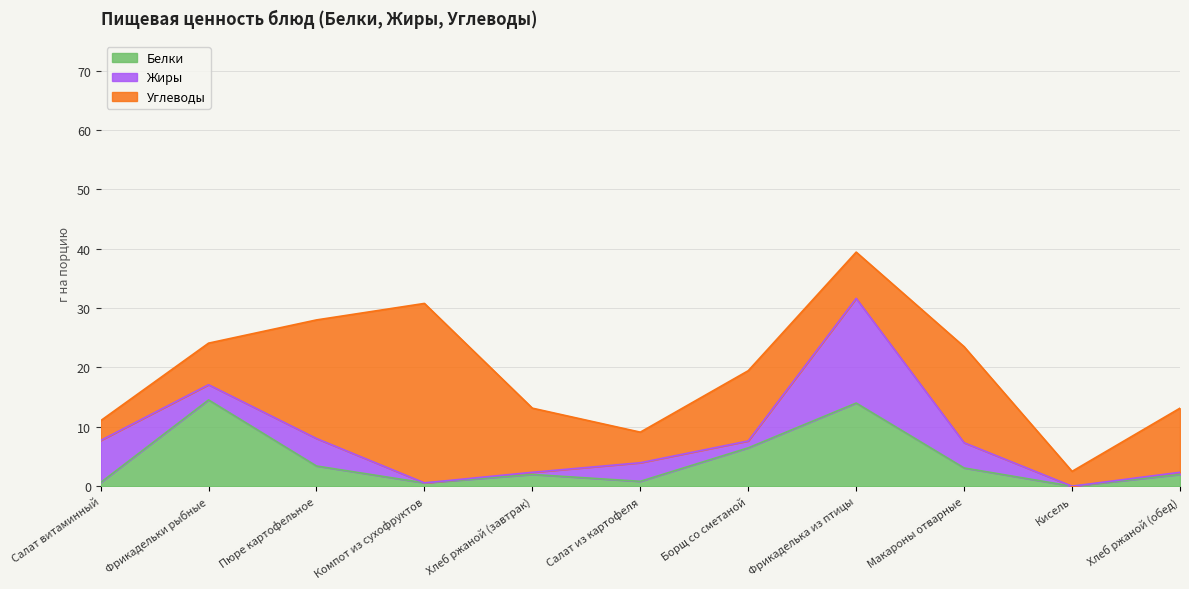

Which category has the highest value in the Углеводы series?

Компот из сухофруктов